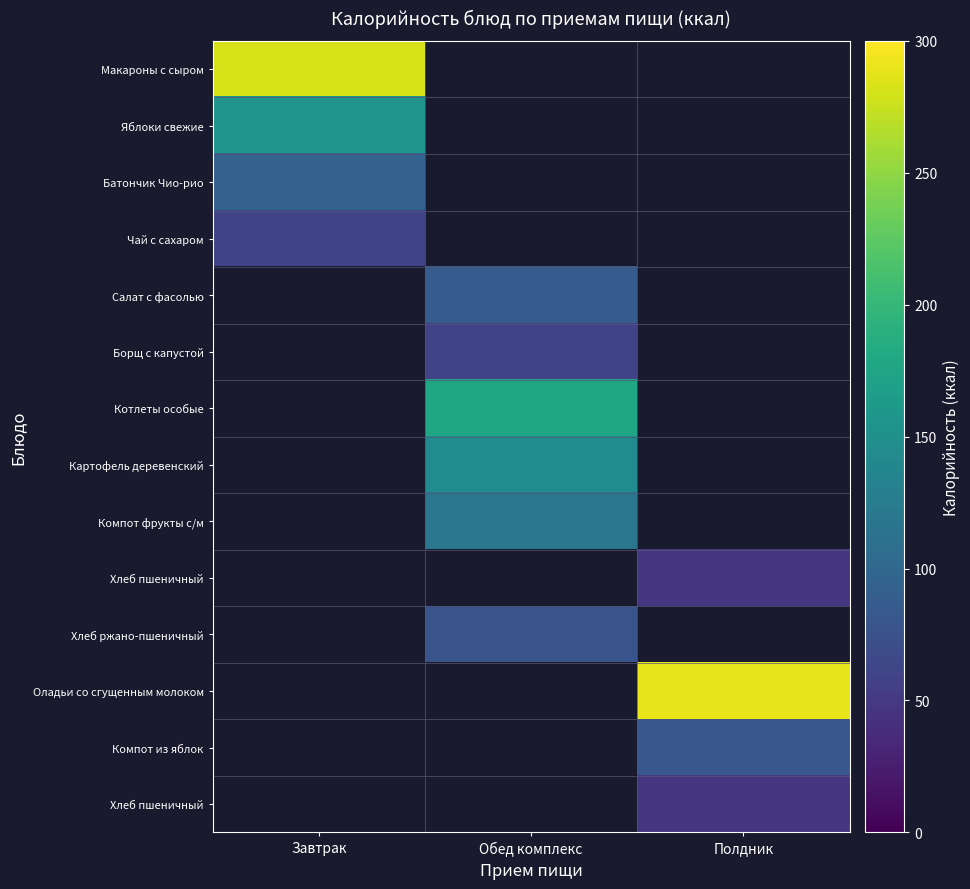

What is the minimum value shown in the chart?

47.0